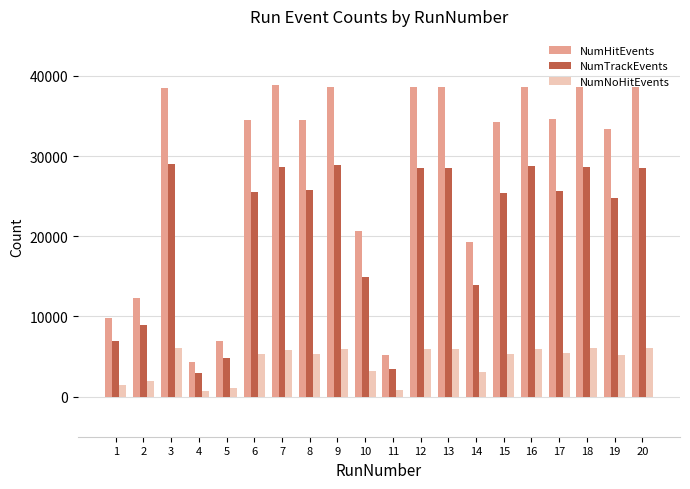

Between 5 and 8, which series saw the biggest shift?

NumHitEvents